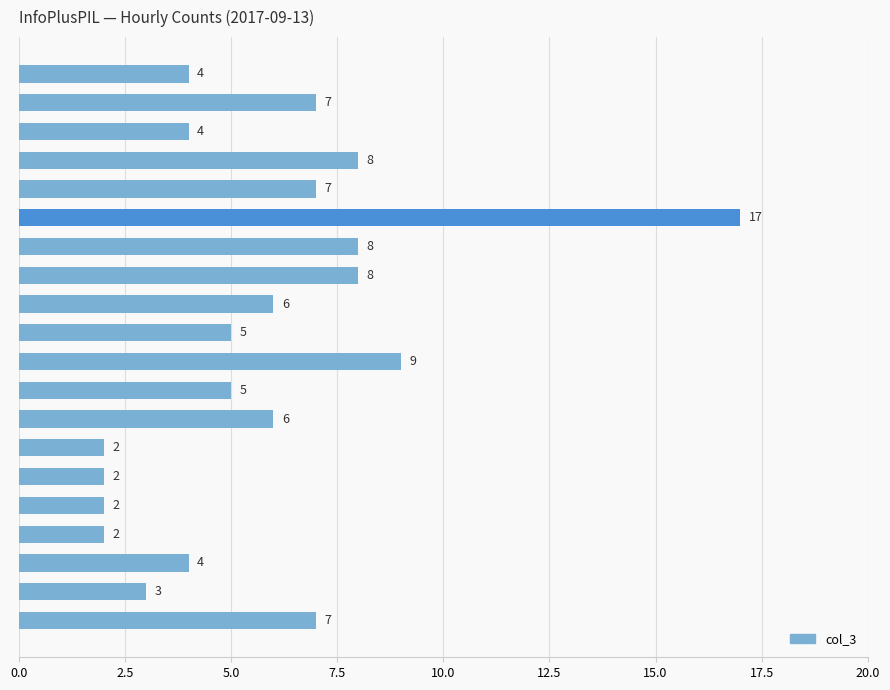

At which label is the value closest to 9?

13:00